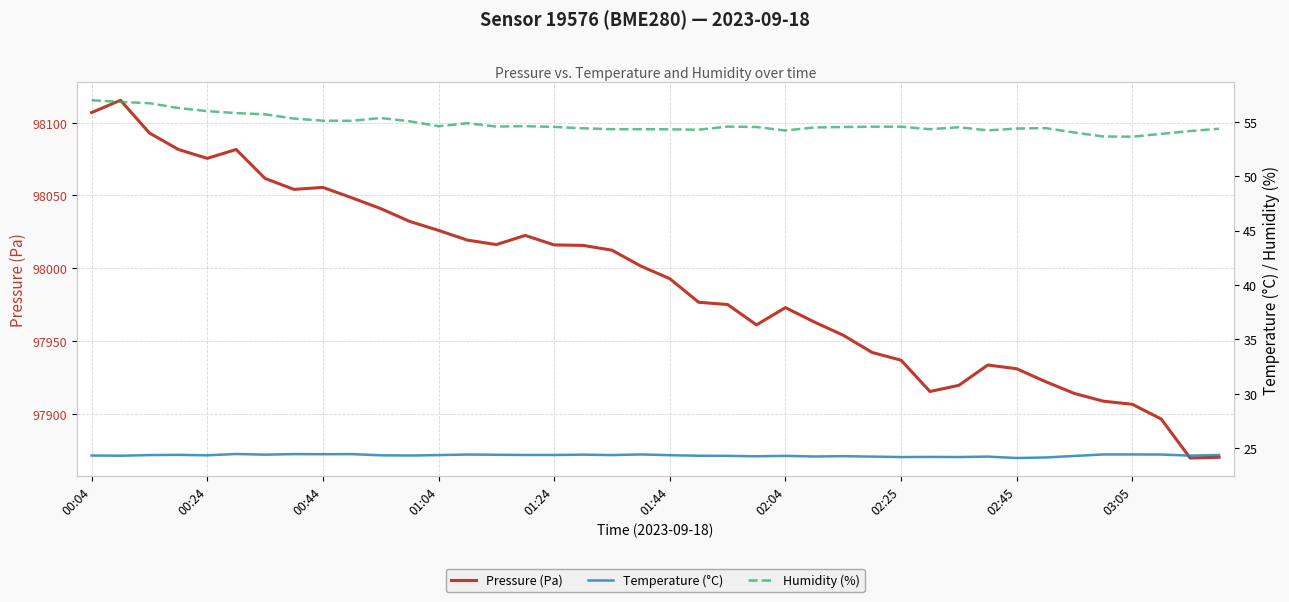

Reading left to right, list all the values displayed in this chart.

Pressure (Pa): 98106.8	98115.3	98092.8	98081.5	98075.4	98081.5	98061.6	98054.1	98055.4	98048.3	98040.9	98032.1	98025.9	98019.2	98016.2	98022.4	98015.9	98015.6	98012.3	98001.4	97992.8	97976.5	97975.0	97961.0	97972.9	97963.0	97953.9	97942.1	97936.8	97915.2	97919.5	97933.4	97930.9	97922.0	97913.9	97908.6	97906.5	97896.3	97869.6	97870.1
Temperature (°C): 24.3	24.3	24.3	24.4	24.3	24.4	24.4	24.4	24.4	24.4	24.3	24.3	24.3	24.4	24.4	24.4	24.4	24.4	24.3	24.4	24.3	24.3	24.3	24.2	24.3	24.2	24.2	24.2	24.2	24.2	24.2	24.2	24.1	24.1	24.3	24.4	24.4	24.4	24.3	24.4
Humidity (%): 57.0	56.8	56.7	56.3	56.0	55.8	55.7	55.3	55.1	55.1	55.4	55.0	54.6	54.9	54.6	54.6	54.5	54.4	54.3	54.3	54.3	54.3	54.6	54.5	54.2	54.5	54.5	54.5	54.5	54.3	54.5	54.2	54.4	54.4	54.0	53.6	53.6	53.9	54.1	54.4